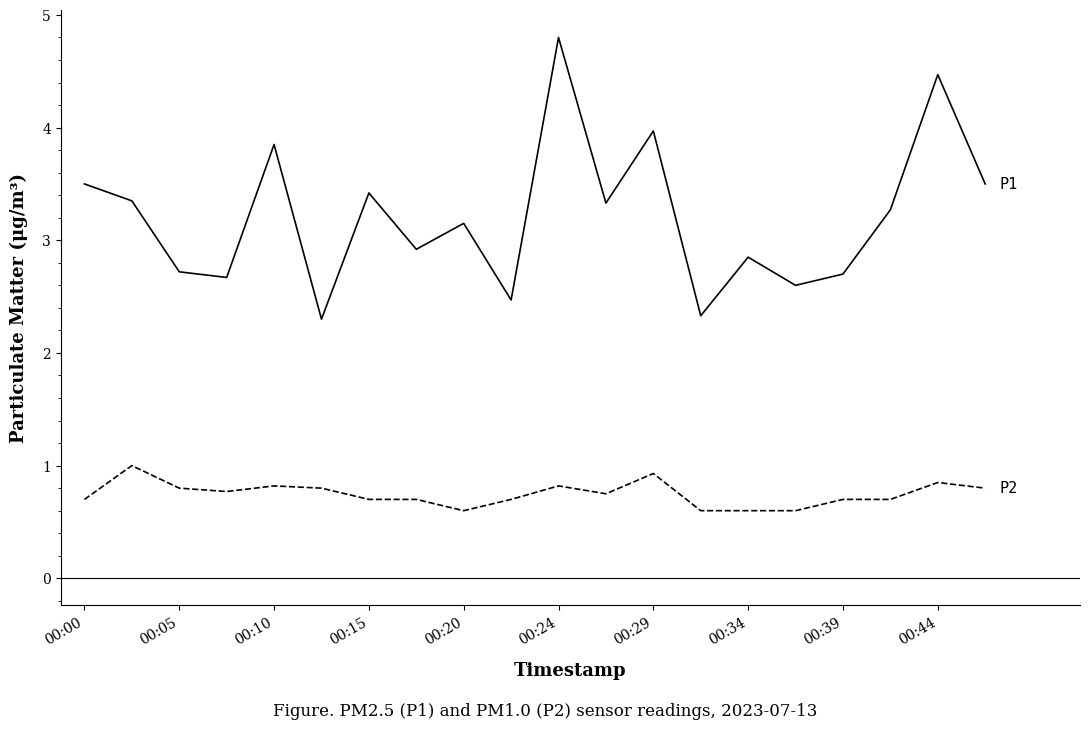

What is the minimum value shown in the chart?

0.6